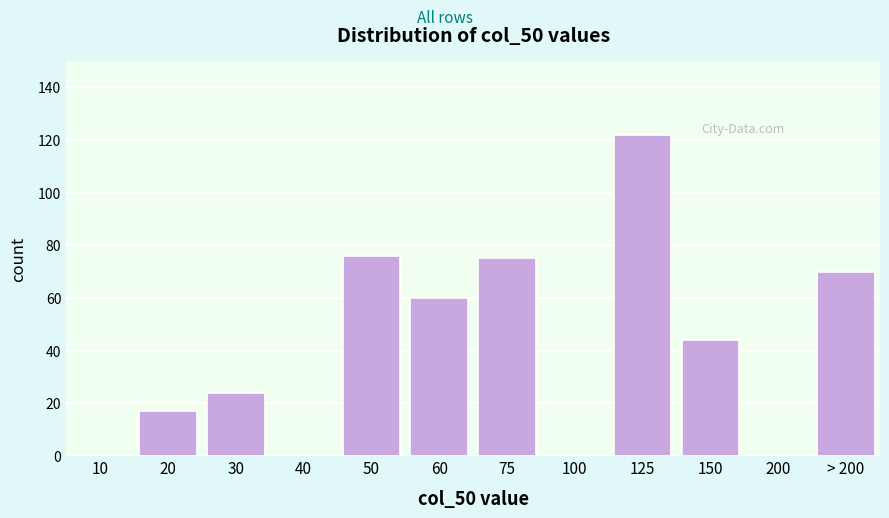

Reading left to right, what are all the values shown in this chart?

10=0	20=17	30=24	40=0	50=76	60=60	75=75	100=0	125=122	150=44	200=0	> 200=70